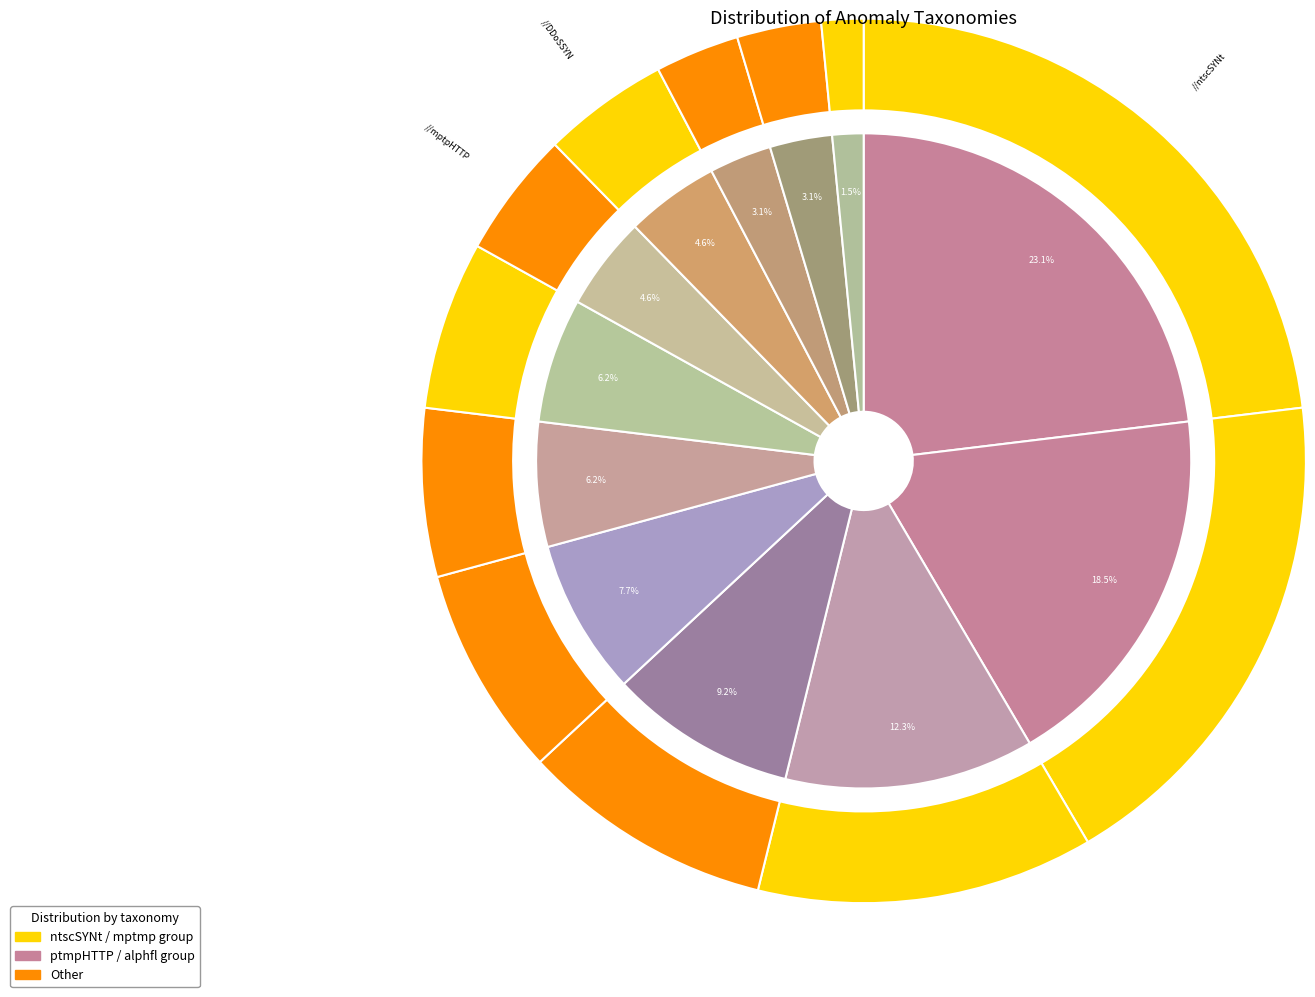

To the nearest percent, what is the average slice percentage?

8%